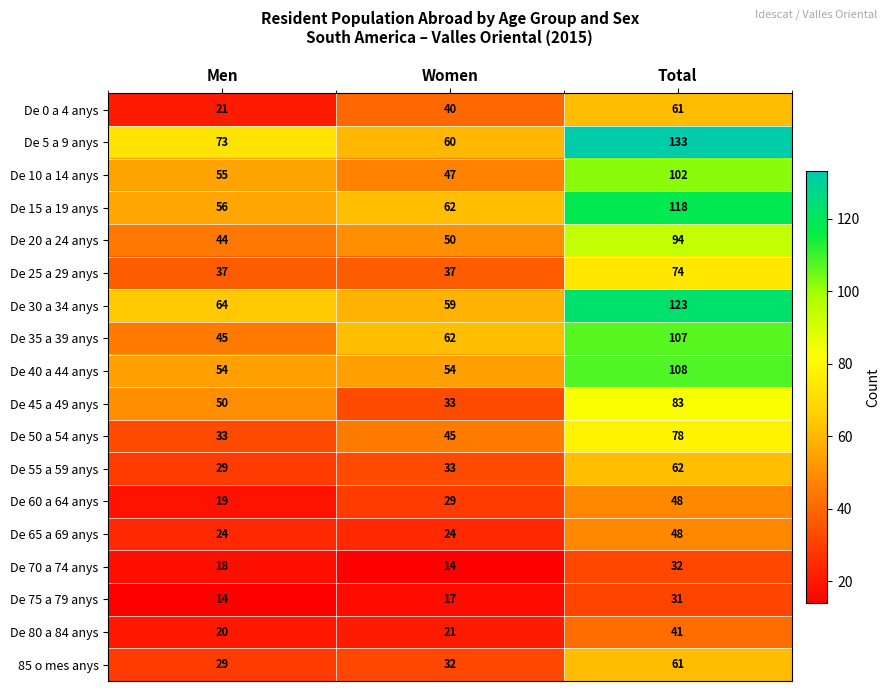

At which label is De 60 a 64 anys closest to 33?

Women